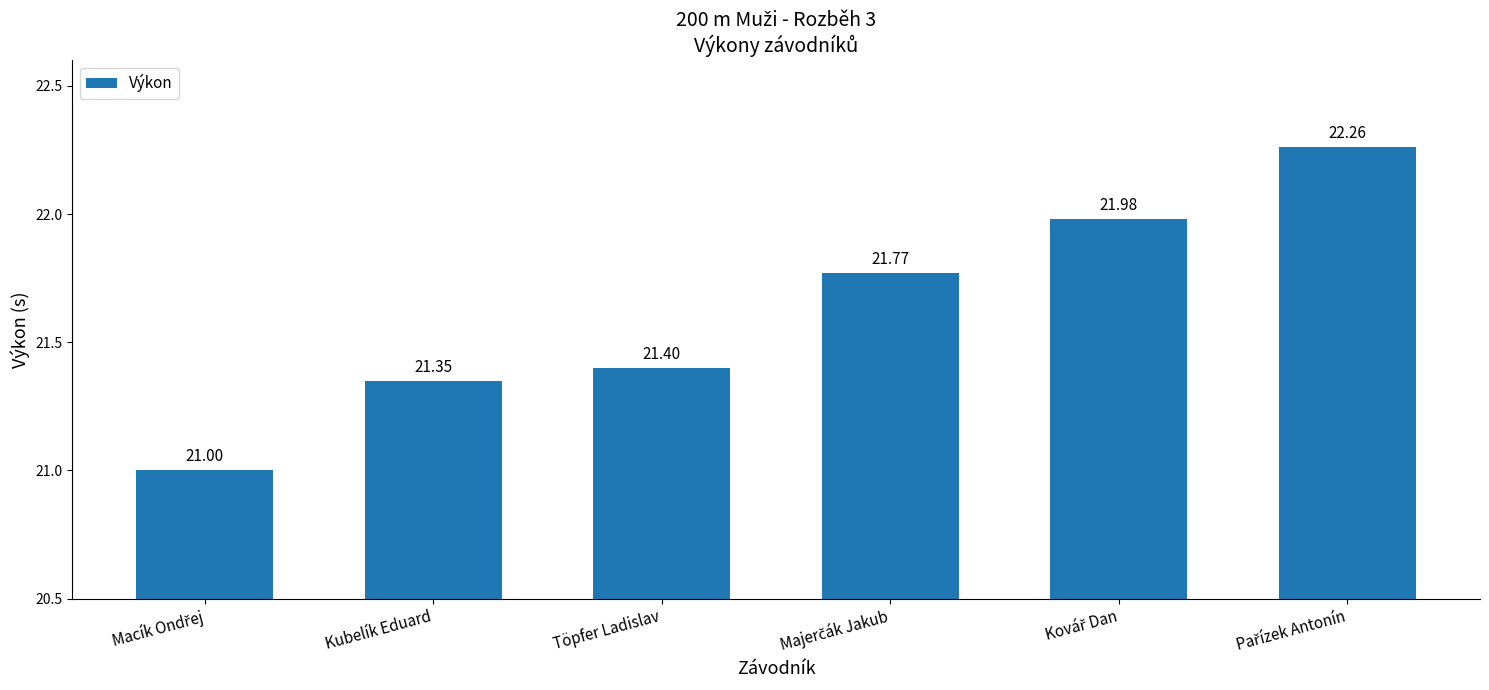

What is the difference between the second highest and second lowest values?

0.6